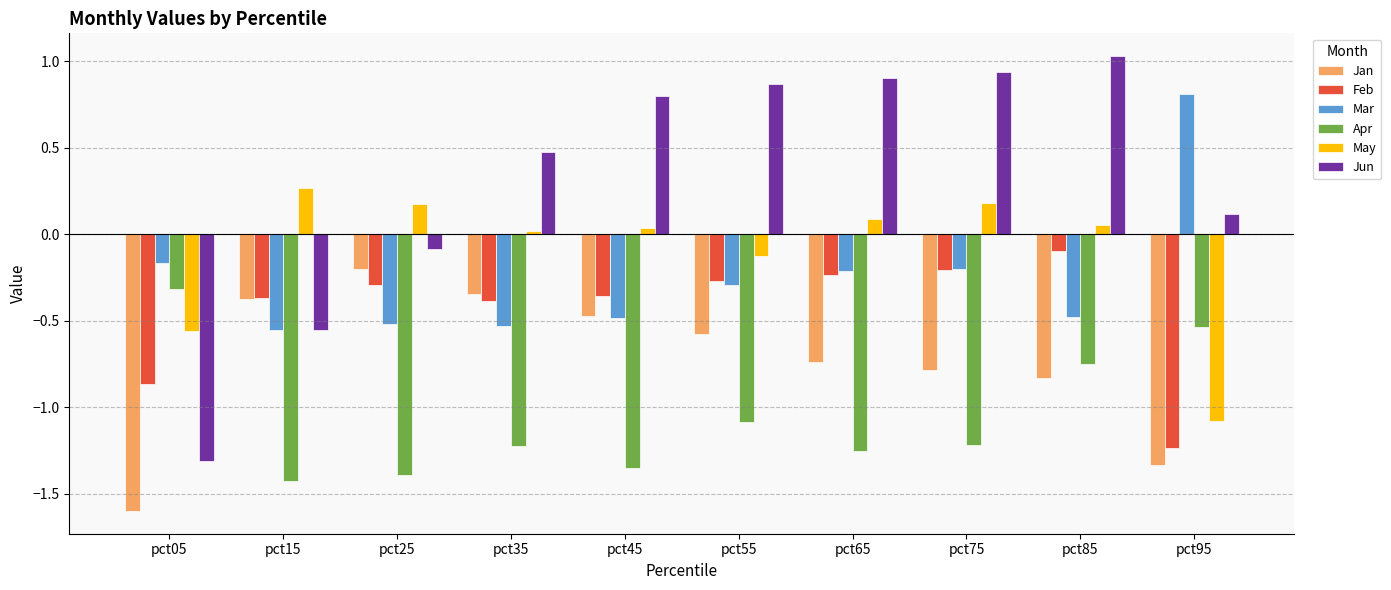

What is the average value of the May series?

-0.1